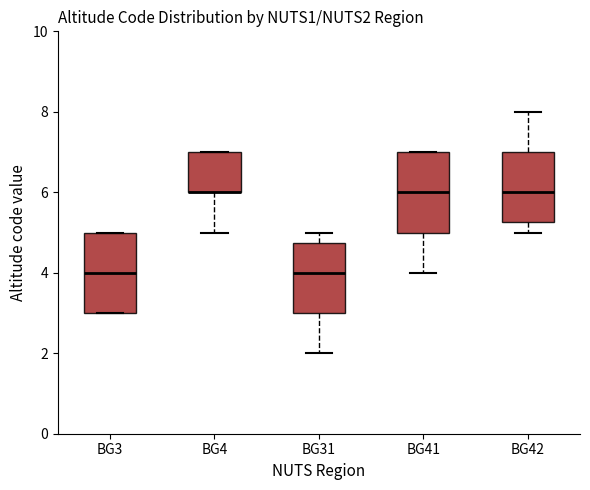

Reading left to right, read every box against the y-axis: the position of its median line, the range the box covers, and the ends of its whiskers. The values are not printed on the chart, so give them approximately, as read against the axis.

BG3: median 4.0, box 3.0 to 5.0, whiskers 3.0 to 5.0
BG4: median 6.0 (drawn on the box's lower edge), box 6.0 to 7.0, whiskers 5.0 to 7.0
BG31: median 4.0, box 3.0 to 4.8, whiskers 2.0 to 5.0
BG41: median 6.0, box 5.0 to 7.0, whiskers 4.0 to 7.0
BG42: median 6.0, box 5.2 to 7.0, whiskers 5.0 to 8.0